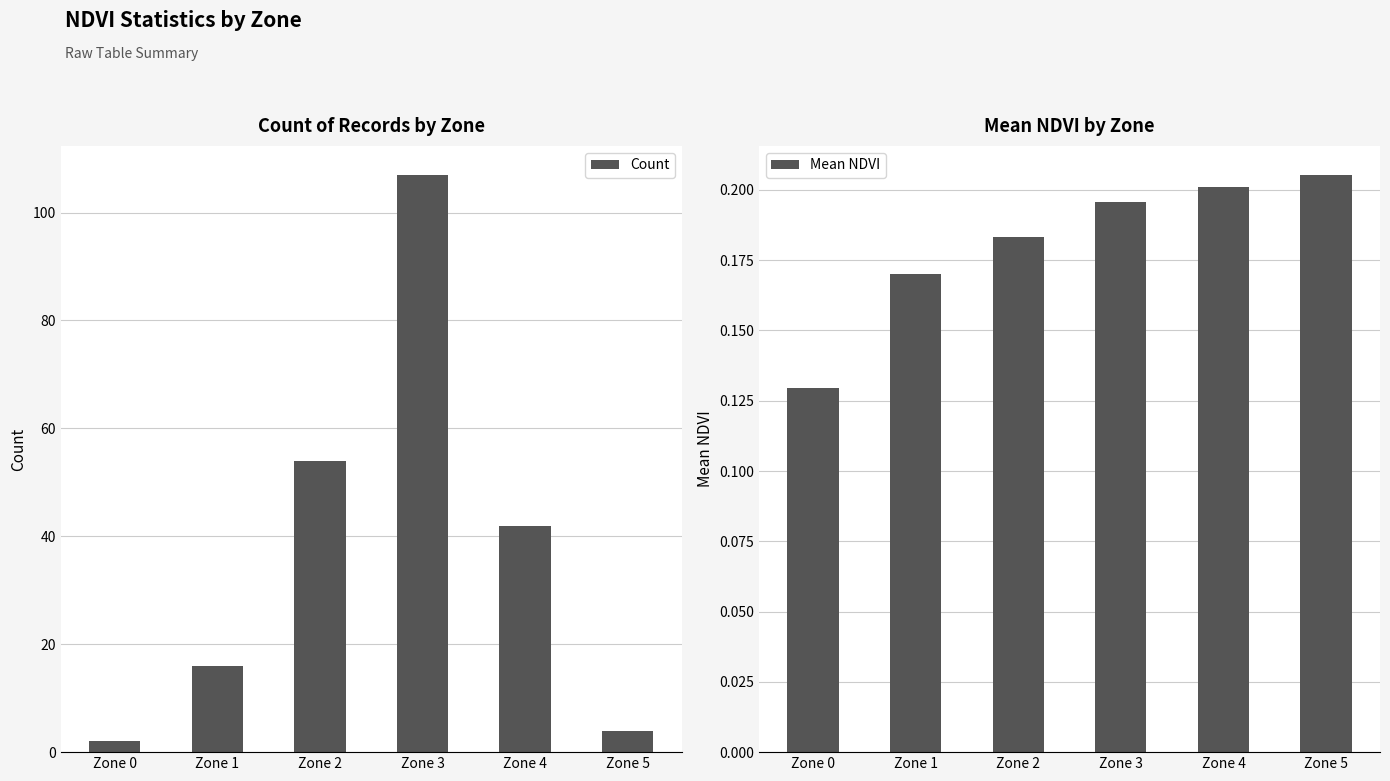

Reading left to right, what are all the values shown in this chart?

Count: Zone 0=2.0	Zone 1=16.0	Zone 2=54.0	Zone 3=107.0	Zone 4=42.0	Zone 5=4.0
Mean NDVI: Zone 0=0.1	Zone 1=0.2	Zone 2=0.2	Zone 3=0.2	Zone 4=0.2	Zone 5=0.2